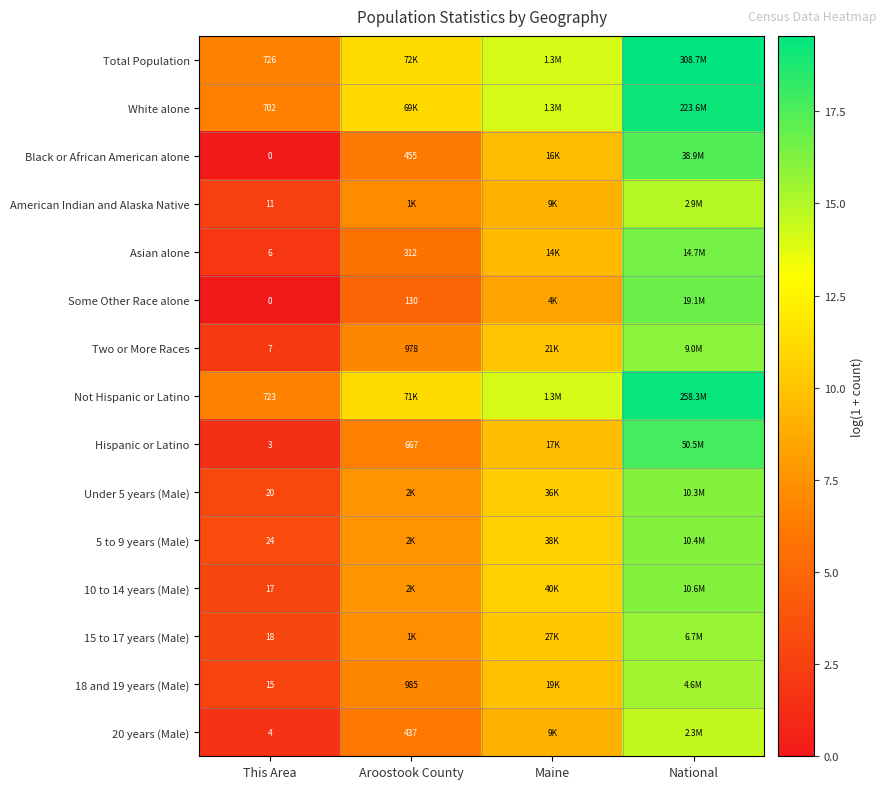

At how many categories does at least one series exceed 10?

3